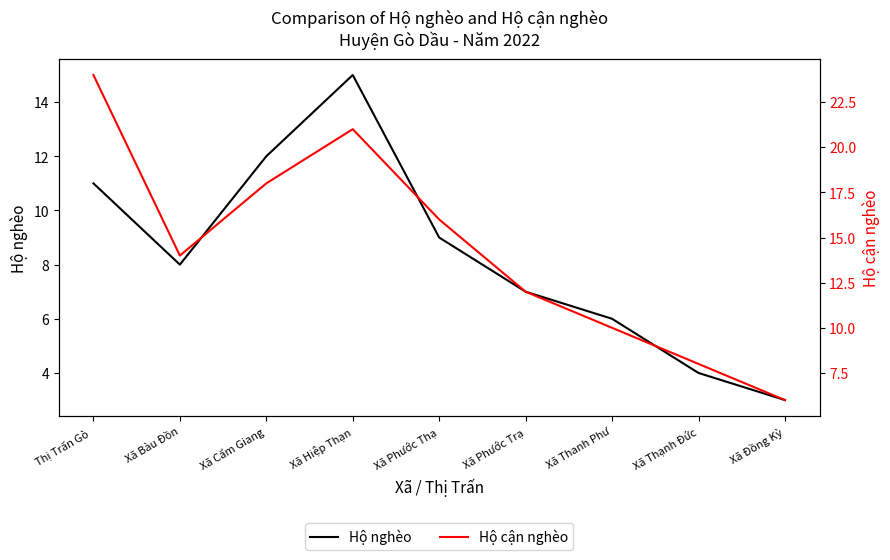

What is the average value of the Hộ nghèo series?

8